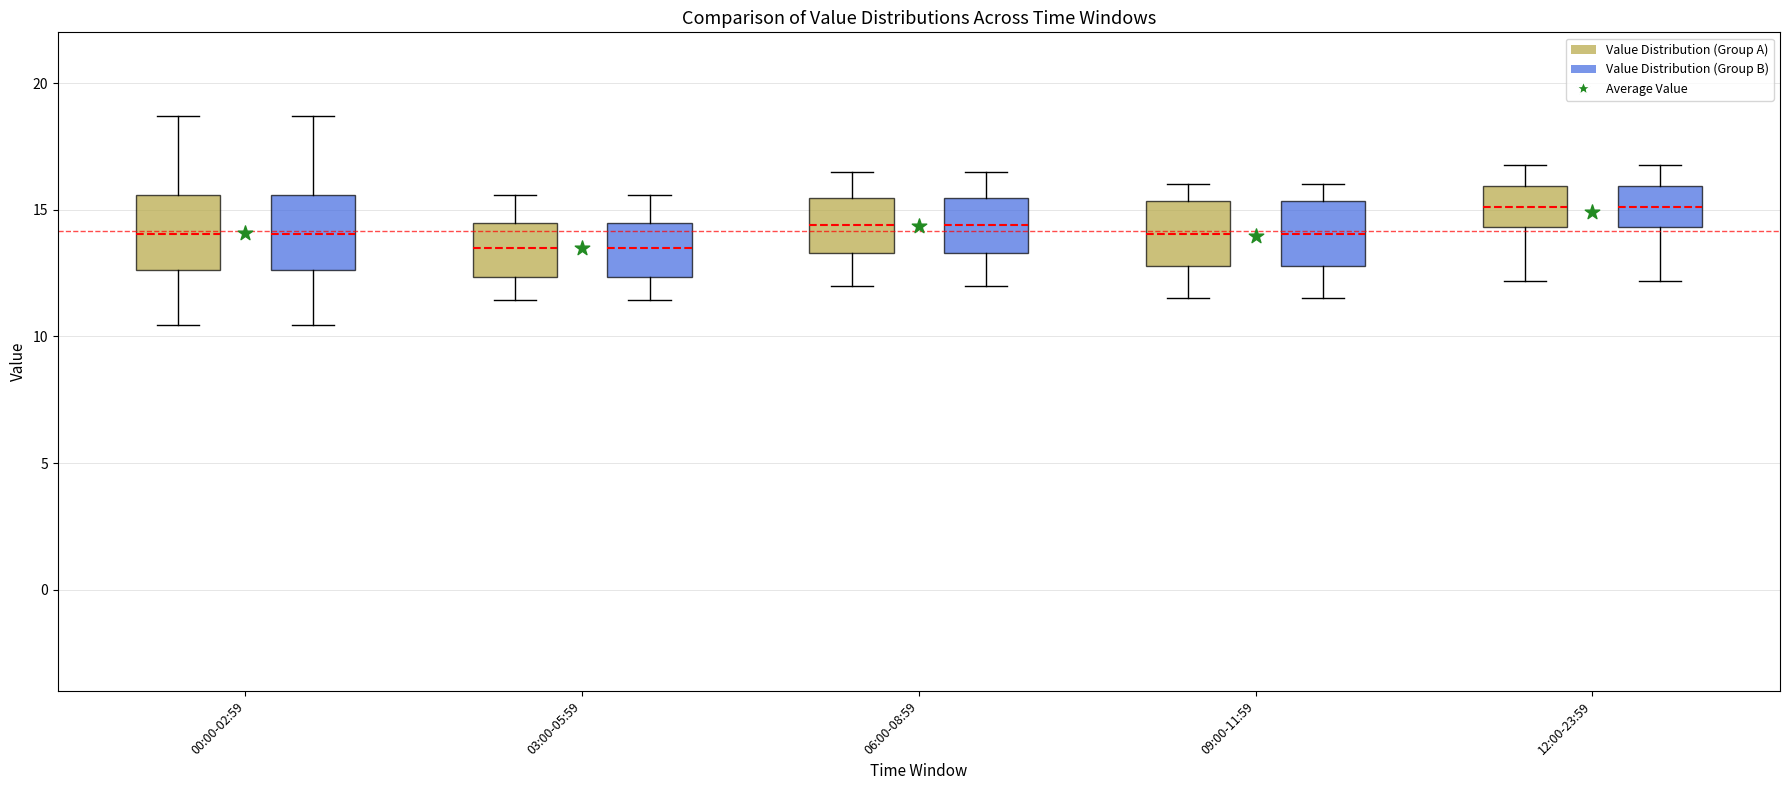

Reading left to right, read every box against the y-axis: the position of its median line, the range the box covers, and the ends of its whiskers. The values are not printed on the chart, so give them approximately, as read against the axis.

00:00-02:59 (Value Distribution (Group A)): median 14.0, box 12.5 to 15.5, whiskers 10.5 to 18.5
00:00-02:59 (Value Distribution (Group B)): median 14.0, box 12.5 to 15.5, whiskers 10.5 to 18.5
03:00-05:59 (Value Distribution (Group A)): median 13.5, box 12.5 to 14.5, whiskers 11.5 to 15.5
03:00-05:59 (Value Distribution (Group B)): median 13.5, box 12.5 to 14.5, whiskers 11.5 to 15.5
06:00-08:59 (Value Distribution (Group A)): median 14.5, box 13.5 to 15.5, whiskers 12.0 to 16.5
06:00-08:59 (Value Distribution (Group B)): median 14.5, box 13.5 to 15.5, whiskers 12.0 to 16.5
09:00-11:59 (Value Distribution (Group A)): median 14.0, box 13.0 to 15.5, whiskers 11.5 to 16.0
09:00-11:59 (Value Distribution (Group B)): median 14.0, box 13.0 to 15.5, whiskers 11.5 to 16.0
12:00-23:59 (Value Distribution (Group A)): median 15.0, box 14.5 to 16.0, whiskers 12.0 to 17.0
12:00-23:59 (Value Distribution (Group B)): median 15.0, box 14.5 to 16.0, whiskers 12.0 to 17.0